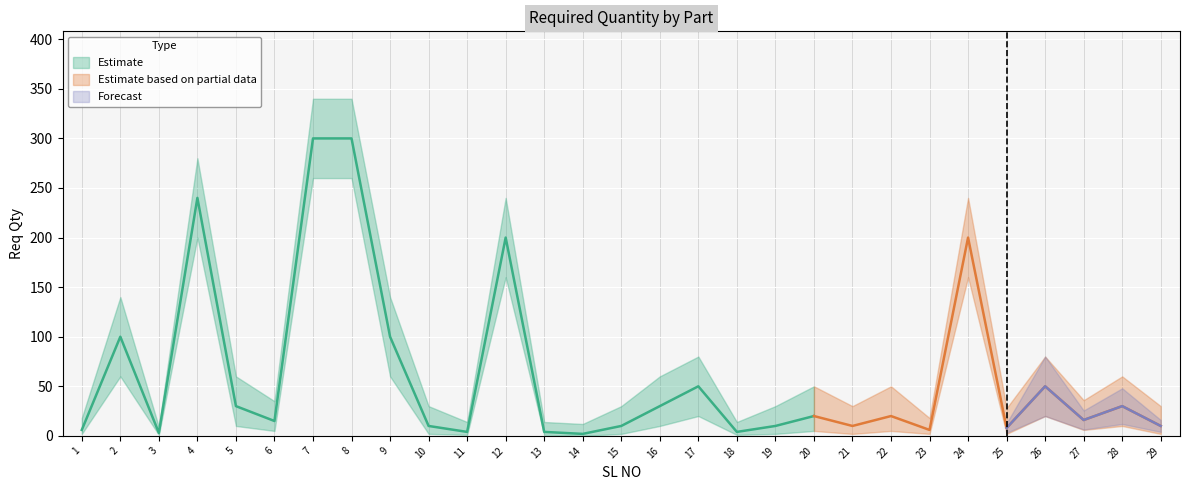

Count the number of data series in this chart.

3